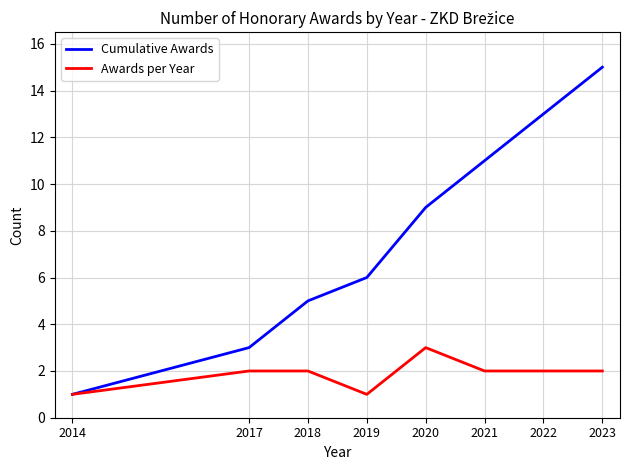

At which label is Cumulative Awards closest to 8?

2020